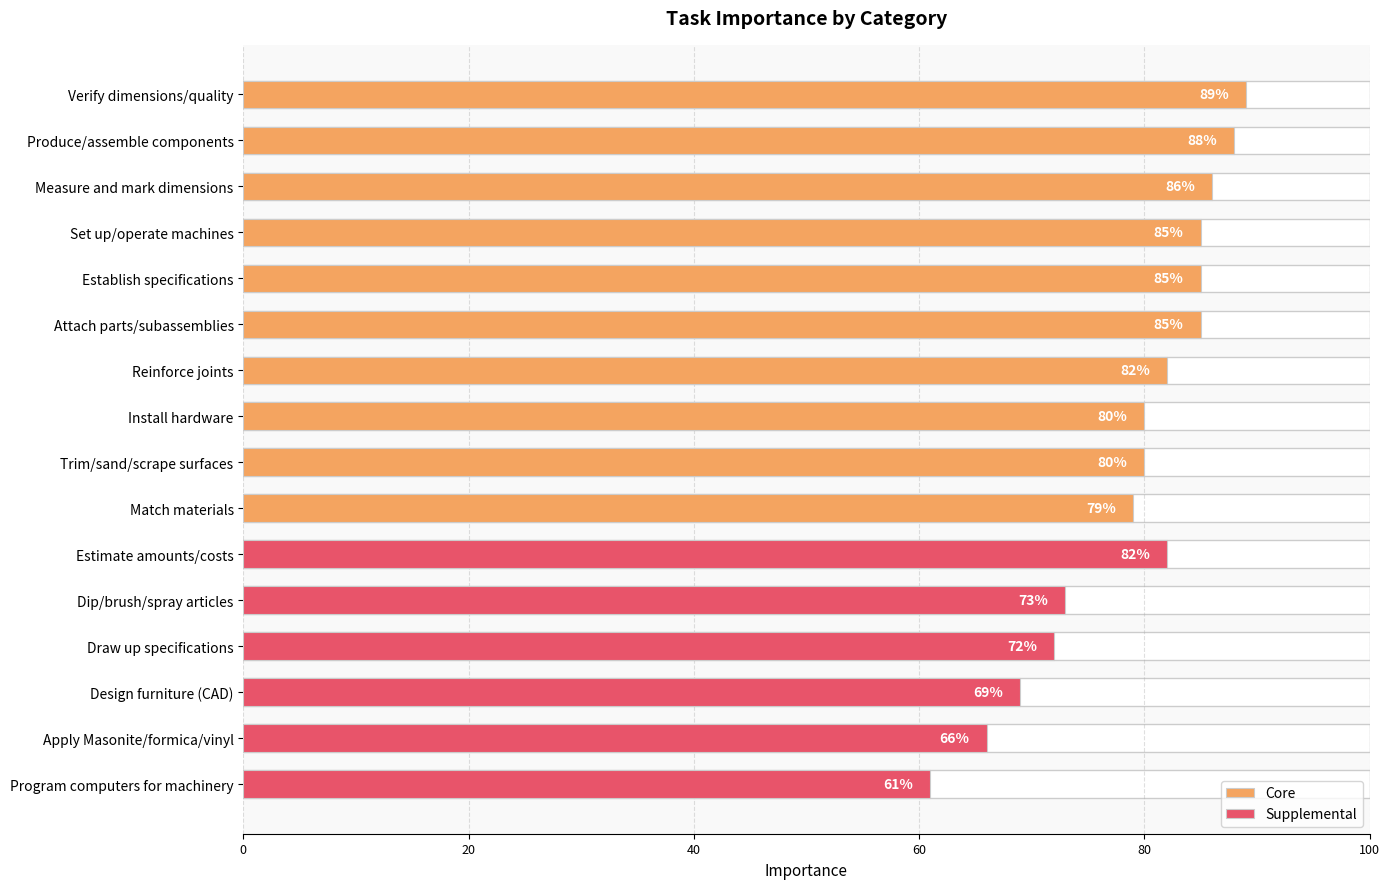

Rank the series at Verify dimensions/quality from highest to lowest value.

Core, Supplemental